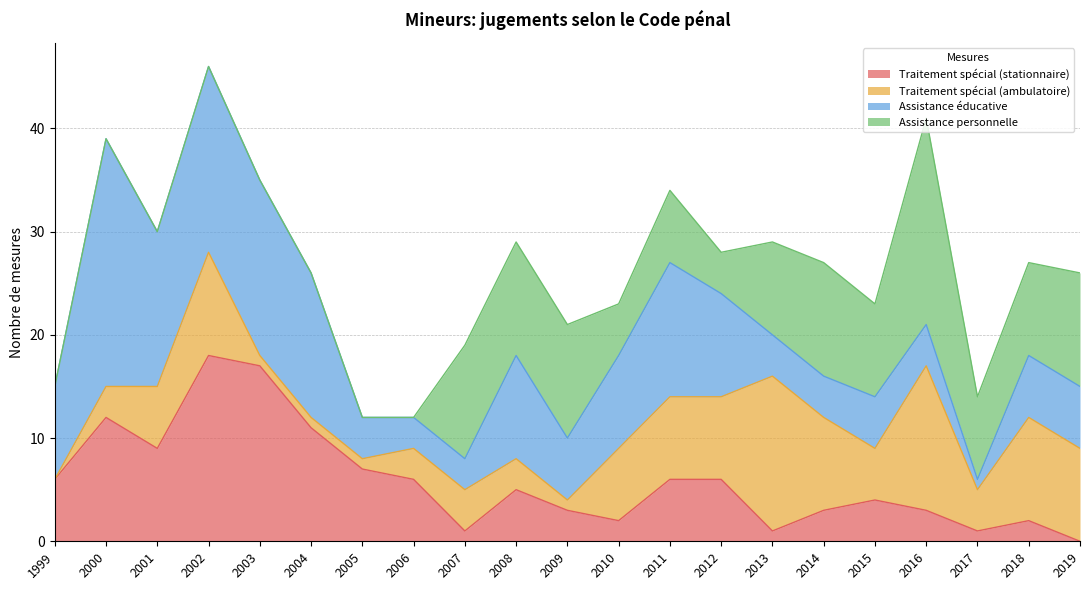

Reading left to right, list all the values displayed in this chart.

Traitement spécial (stationnaire): 6	12	9	18	17	11	7	6	1	5	3	2	6	6	1	3	4	3	1	2	0
Traitement spécial (ambulatoire): 0	3	6	10	1	1	1	3	4	3	1	7	8	8	15	9	5	14	4	10	9
Assistance éducative: 9	24	15	18	17	14	4	3	3	10	6	9	13	10	4	4	5	4	1	6	6
Assistance personnelle: 0	0	0	0	0	0	0	0	11	11	11	5	7	4	9	11	9	20	8	9	11